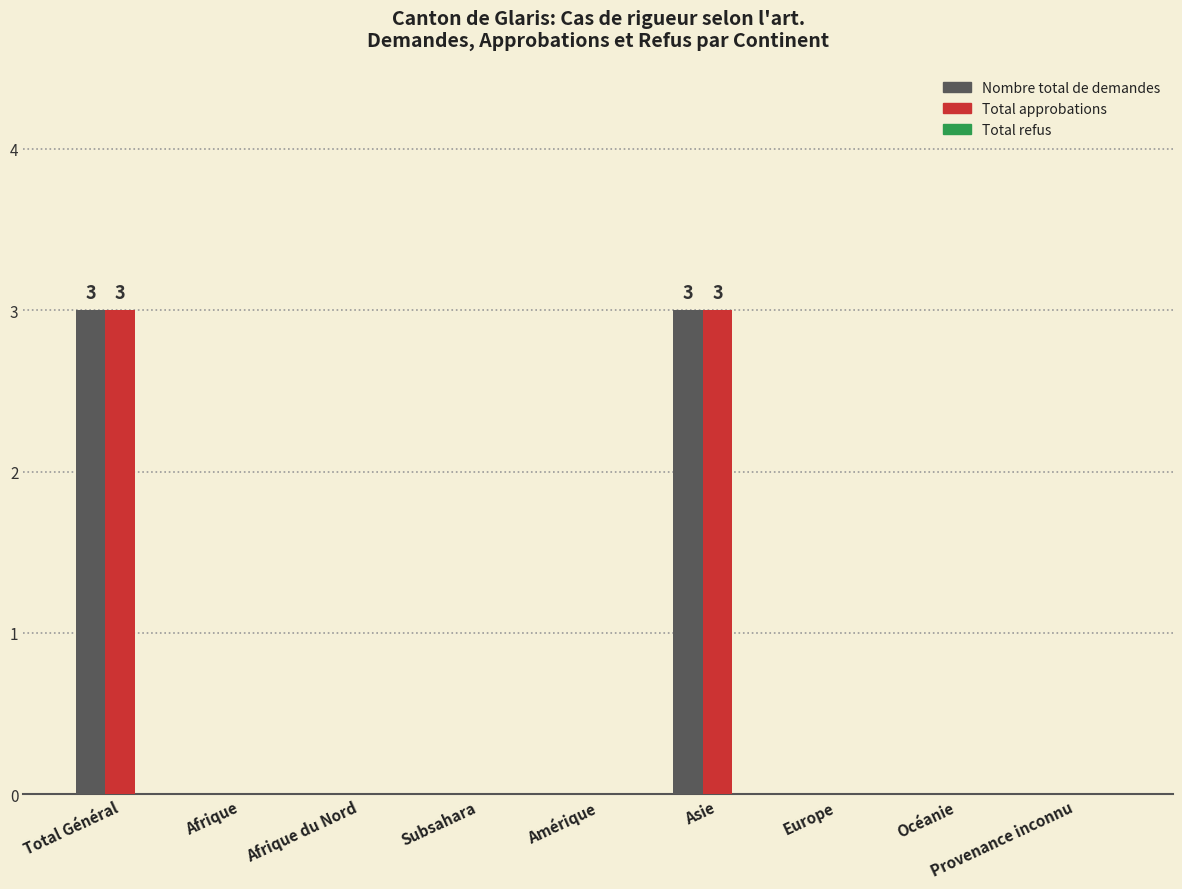

What is the sum of the Total approbations values at Europe and Asie?

3